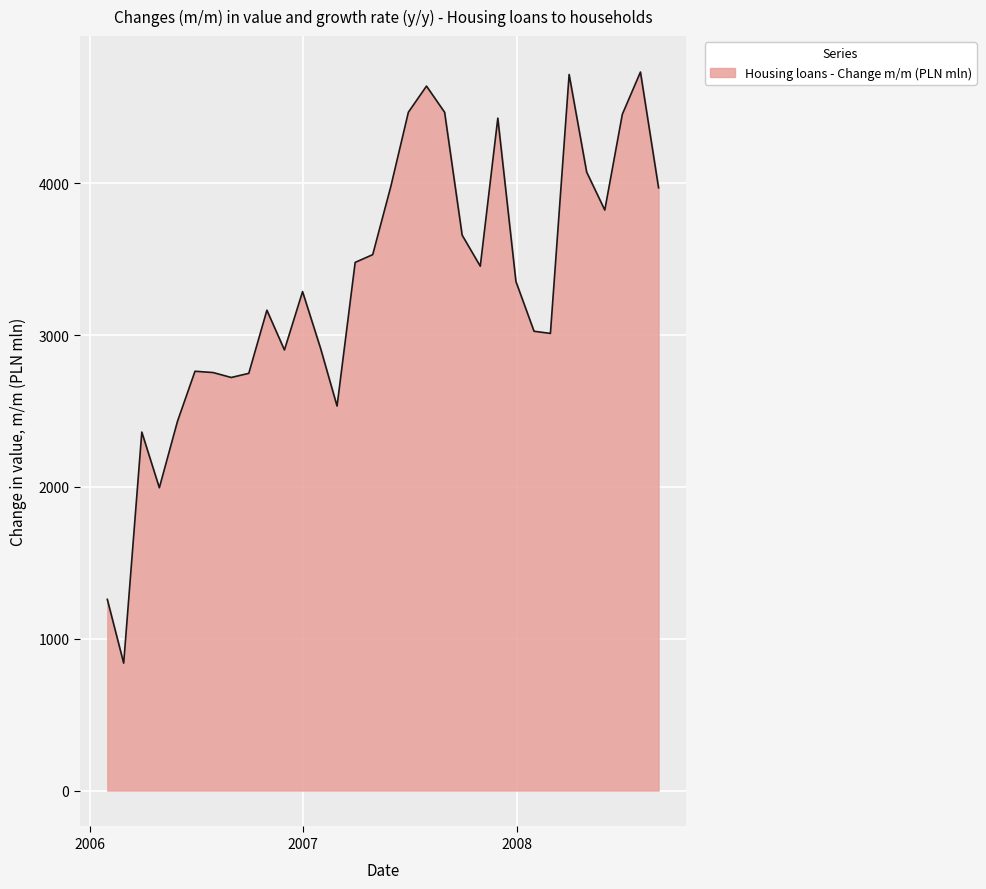

What is the difference between the maximum and minimum values?

3893.8